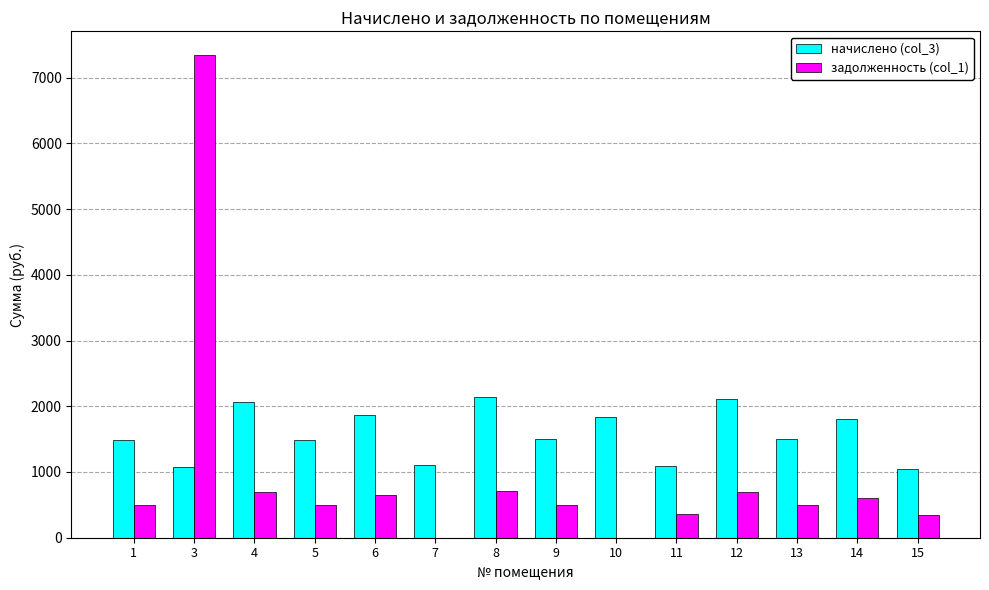

The value of задолженность (col_1) at 15 is 350.3. True or false?

True